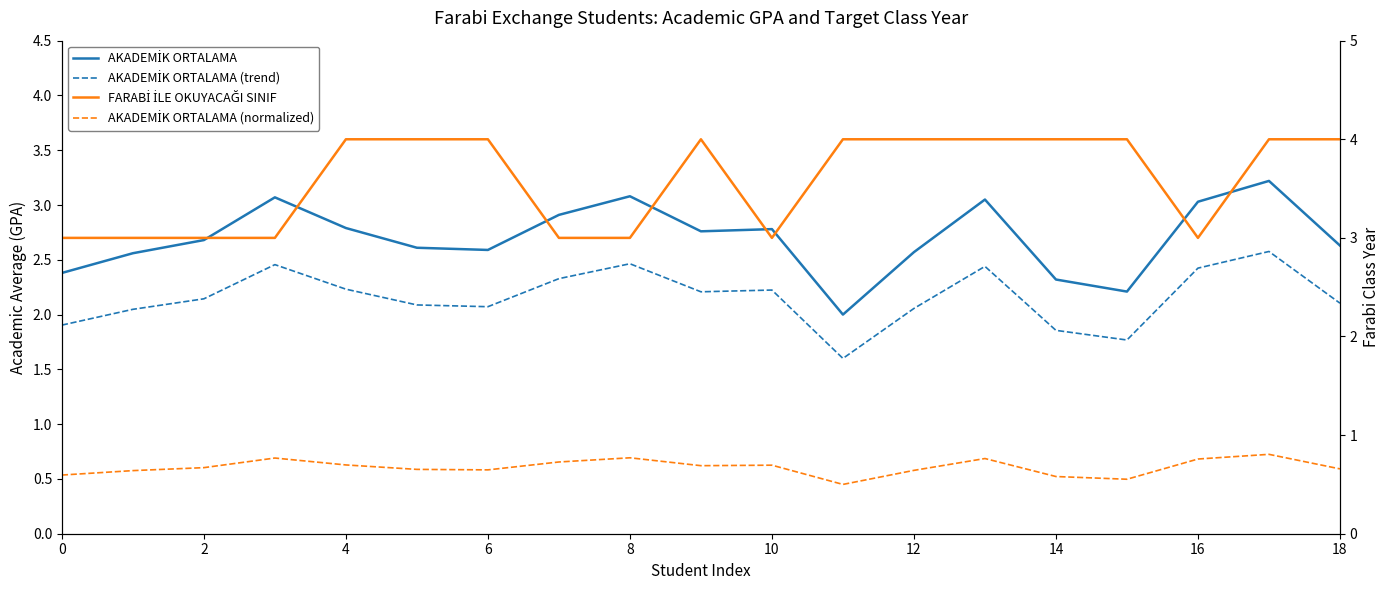

Is it true that AKADEMİK ORTALAMA equals 2.3 at 14?

True